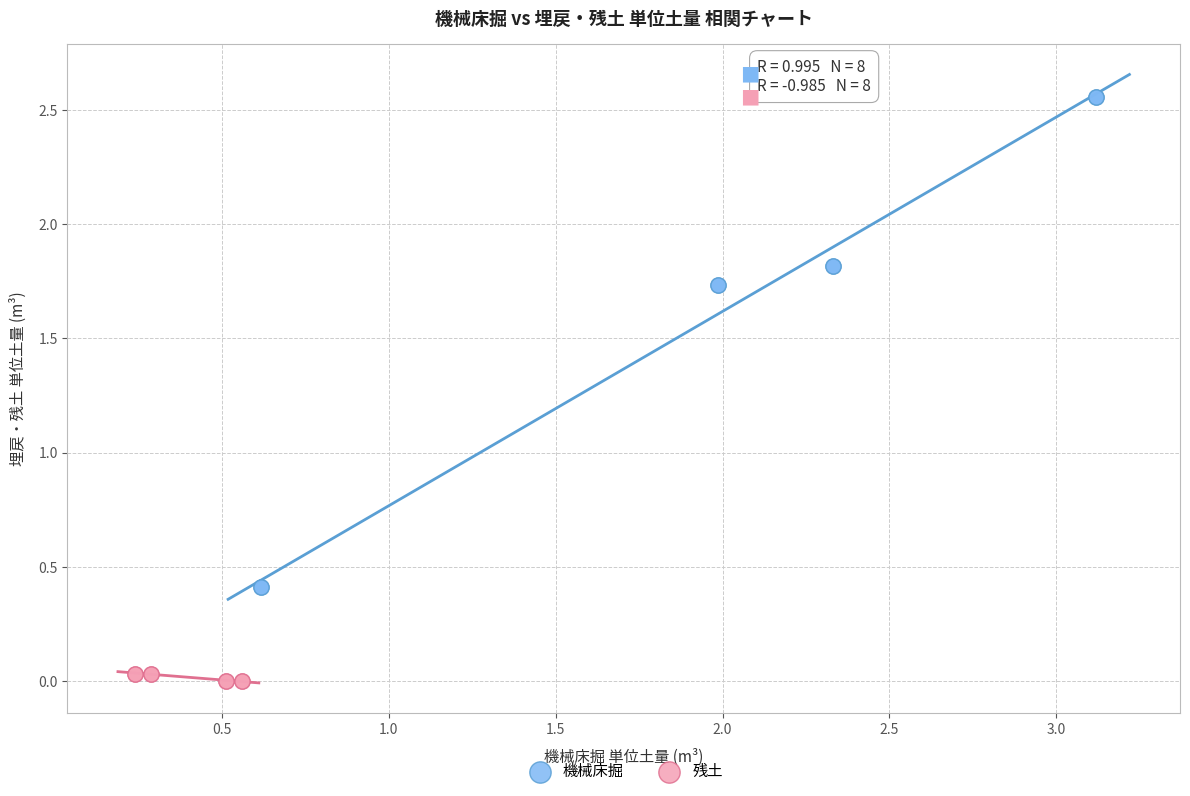

Which series contains the highest Y value?

機械床掘